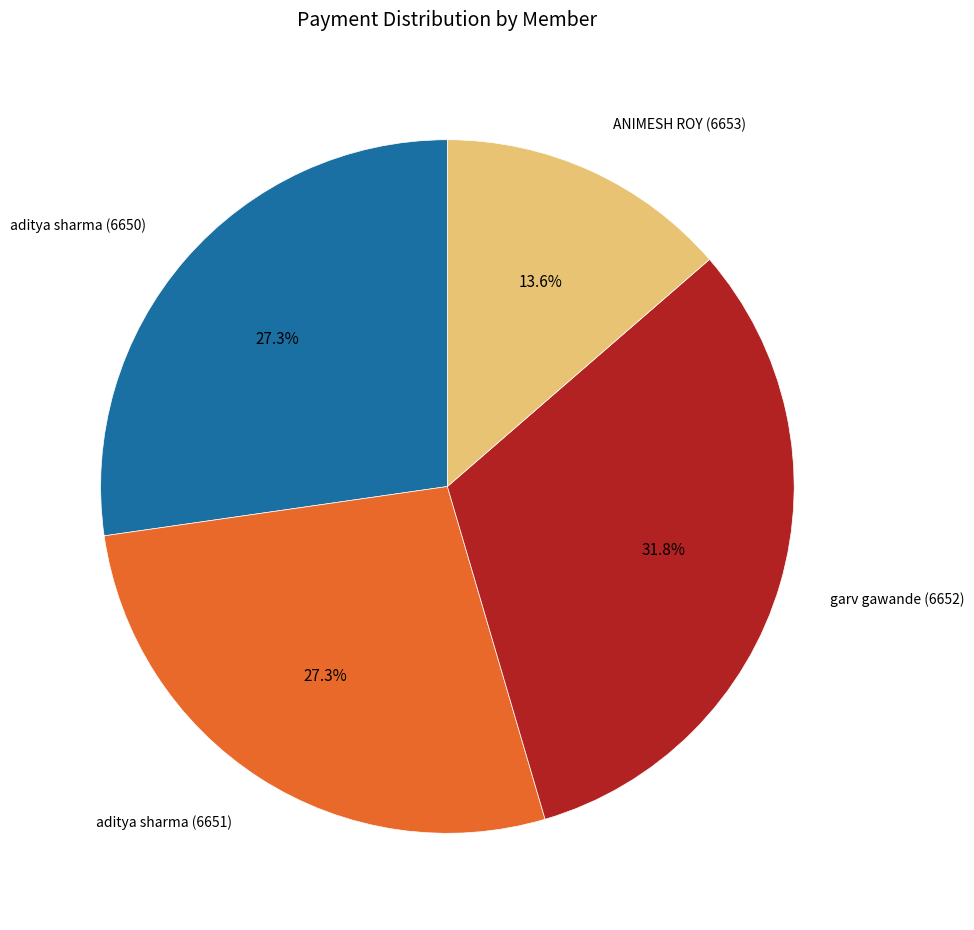

Is there a majority slice in this chart?

No